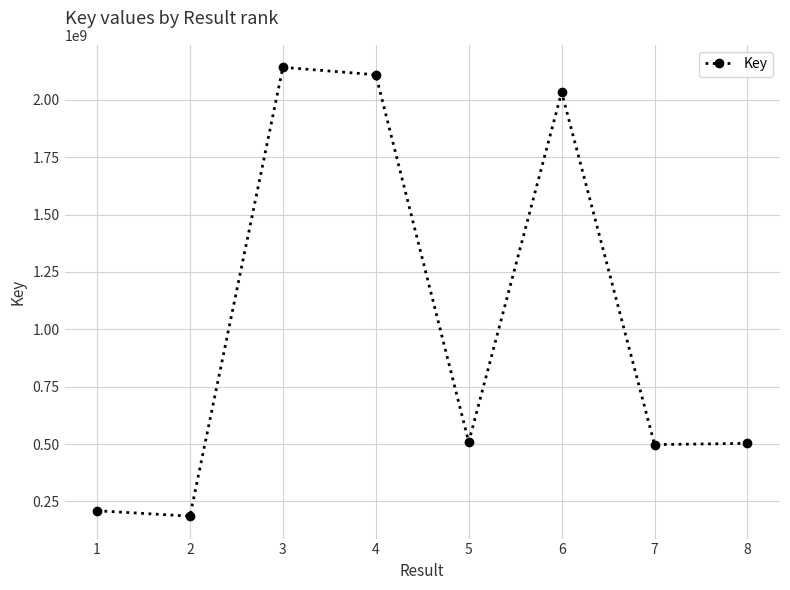

What is the sum of the values at 7 and 3?

2639482144